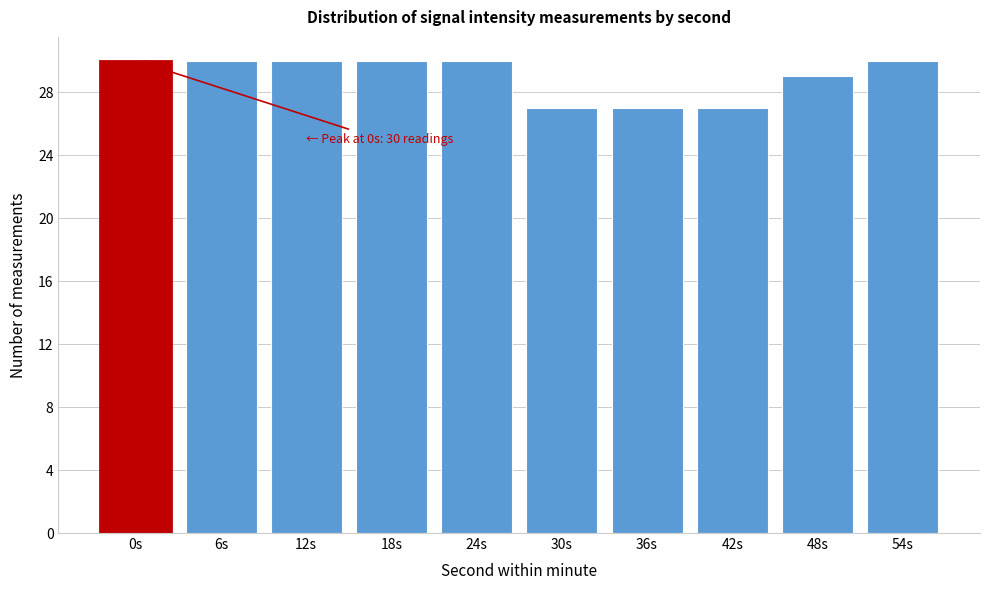

Reading left to right, extract all data points from this chart.

0s=30	6s=30	12s=30	18s=30	24s=30	30s=27	36s=27	42s=27	48s=29	54s=30